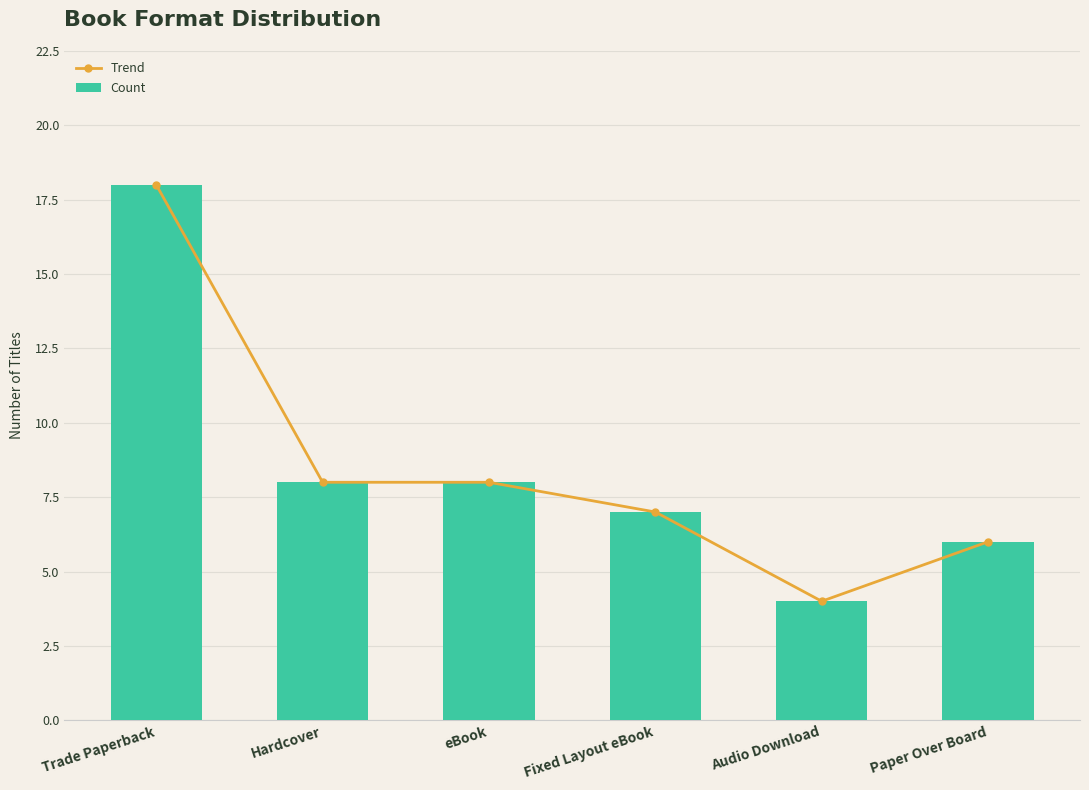

Is it true that Trend equals 6 at Audio Download?

False